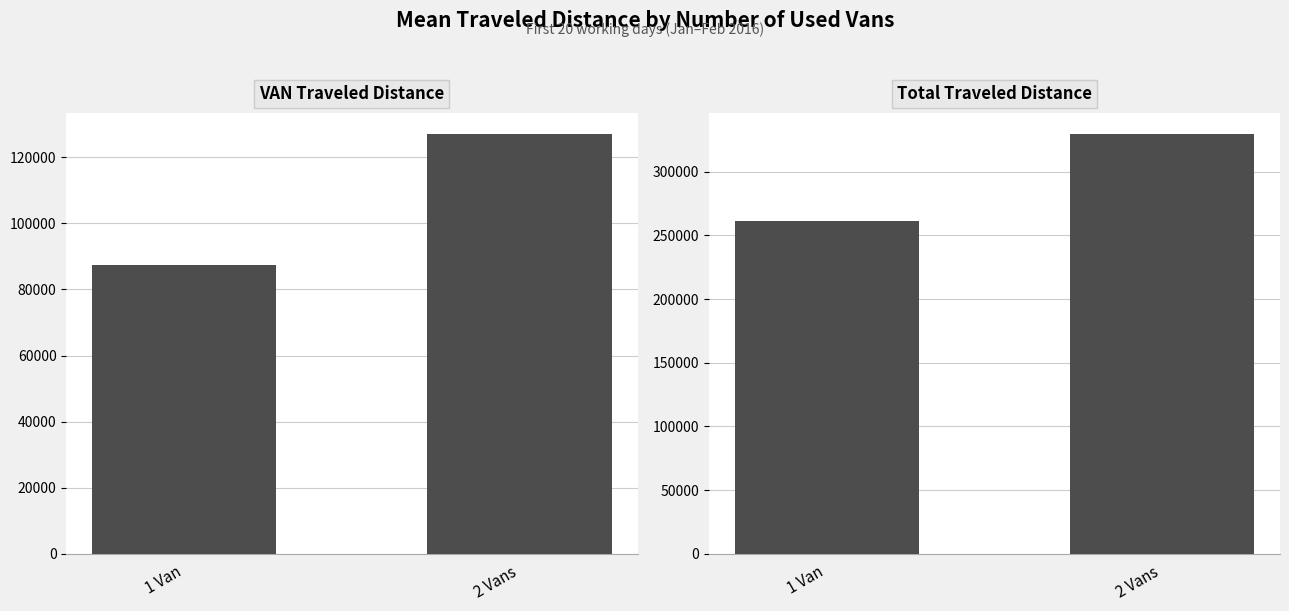

What is the label of the 1st bar from the right?

2 Vans